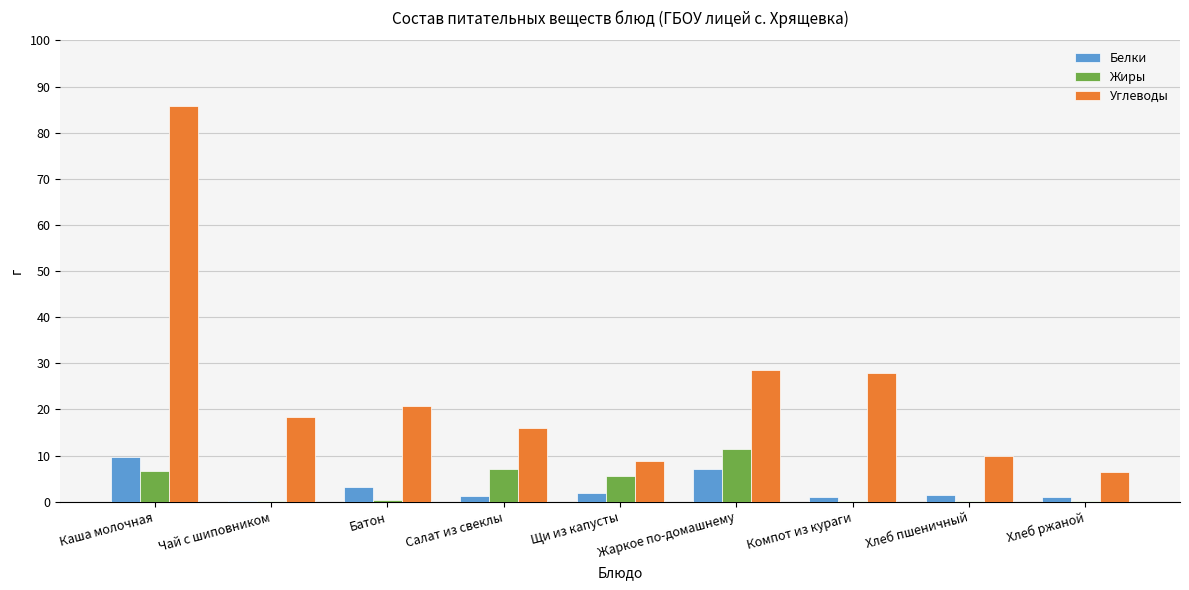

Are the bars horizontal?

No